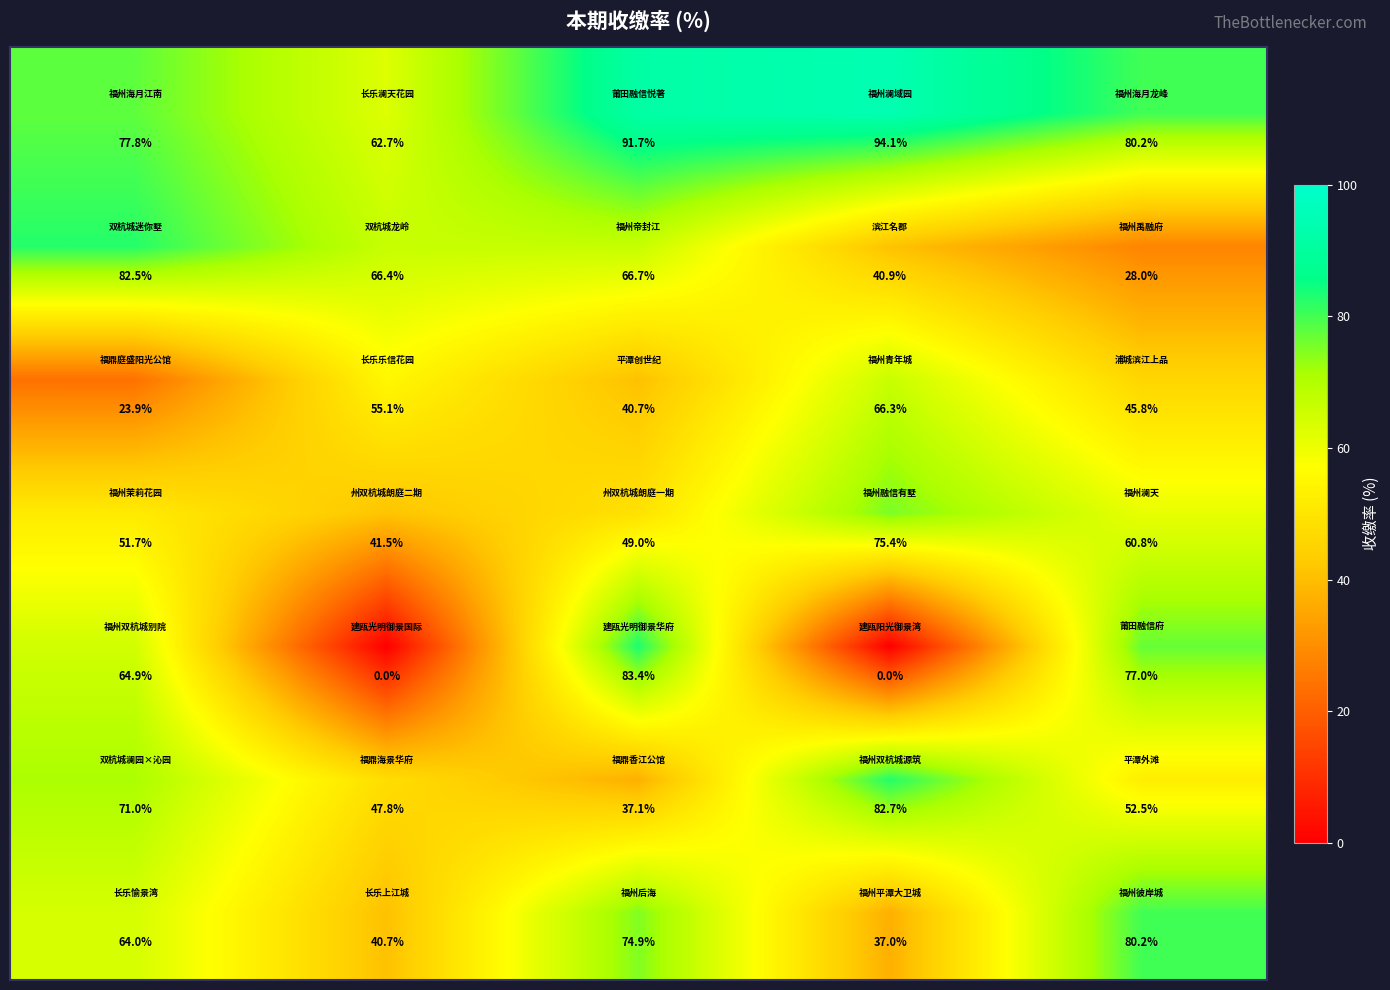

Count the number of categories in the chart.

5